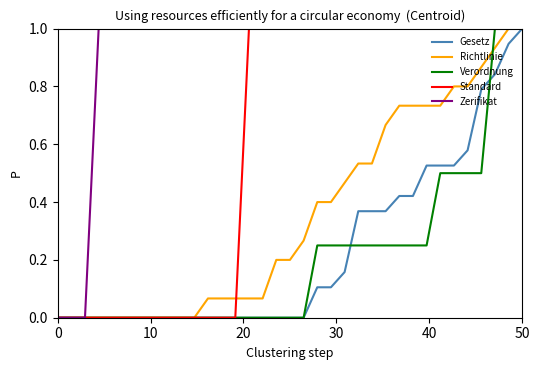

What is the maximum value for Standard?

1.0